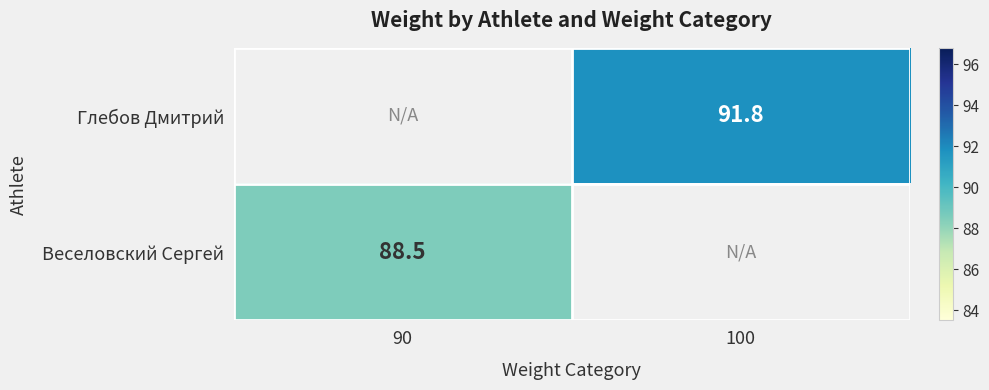

True or false: Веселовский Сергей has a value of 88.5 at 90.

True